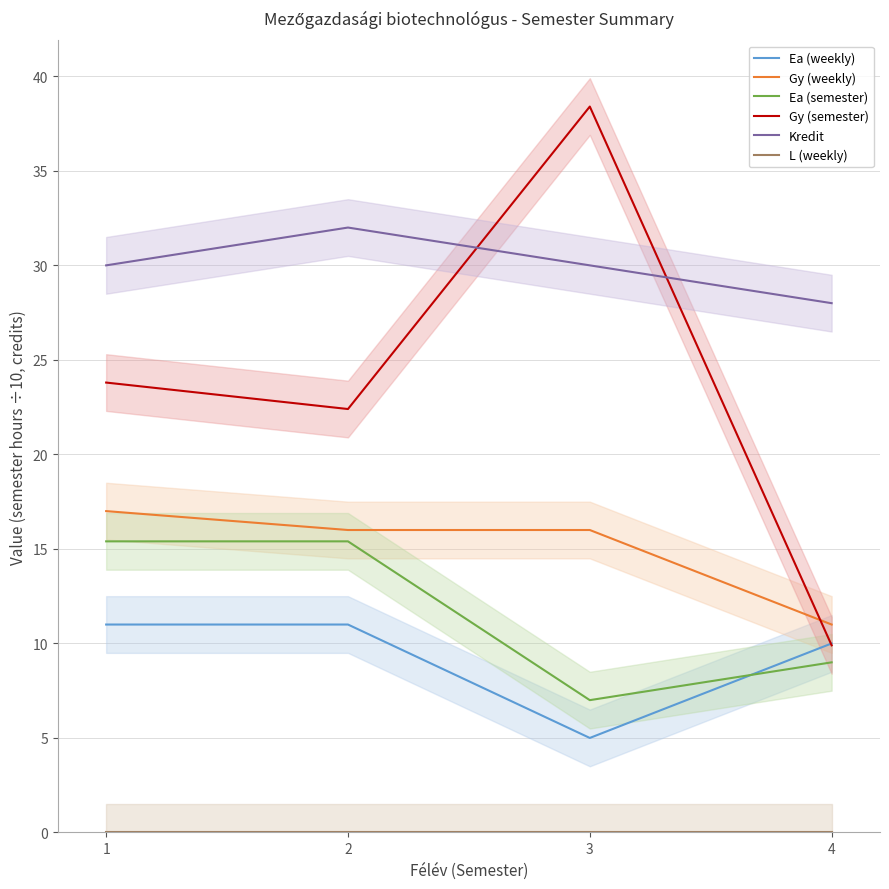

True or false: Gy (weekly) has a value of 16.0 at 3.

True